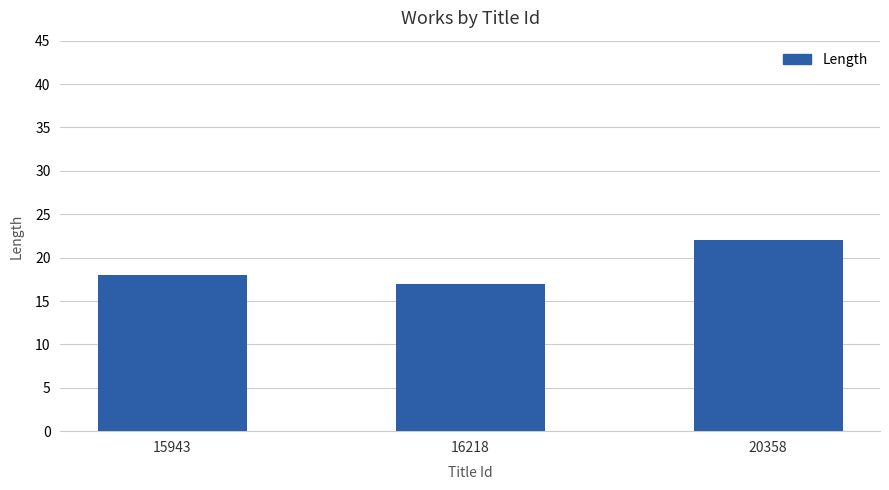

What is the approximate value at 15943?

18